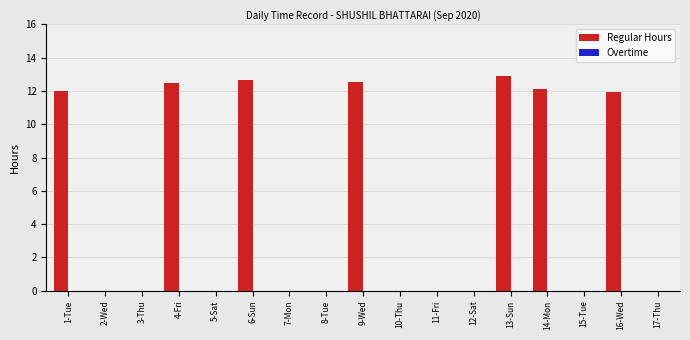

What is the sum of the values at 11-Fri and 16-Wed?

11.9